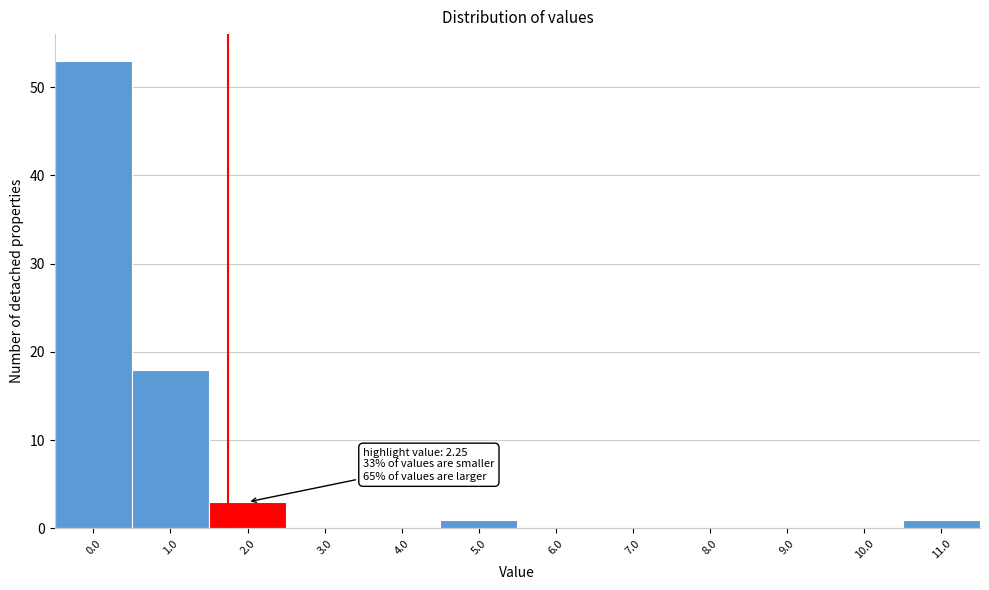

Reading right to left, what are all the values shown in this chart?

11.0=1	10.0=0	9.0=0	8.0=0	7.0=0	6.0=0	5.0=1	4.0=0	3.0=0	2.0=3	1.0=18	0.0=53